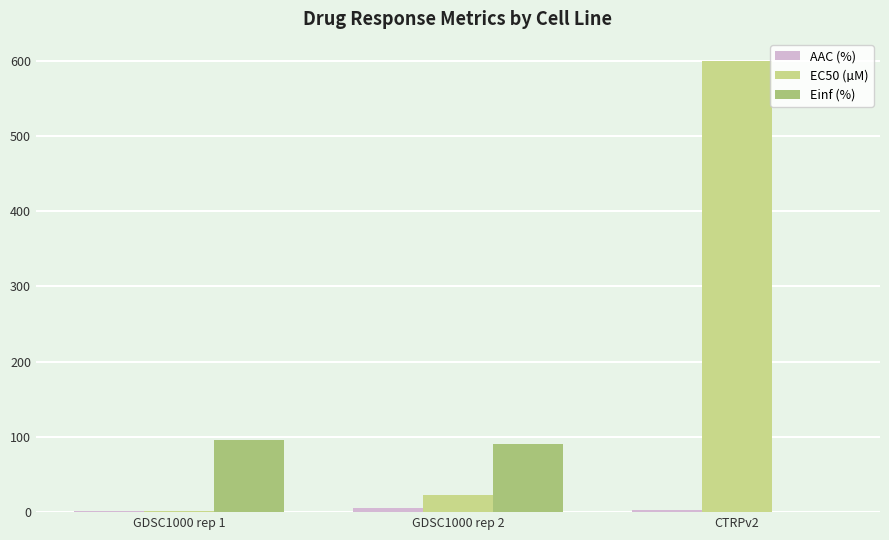

What is the sum of all Einf (%) values?

185.5